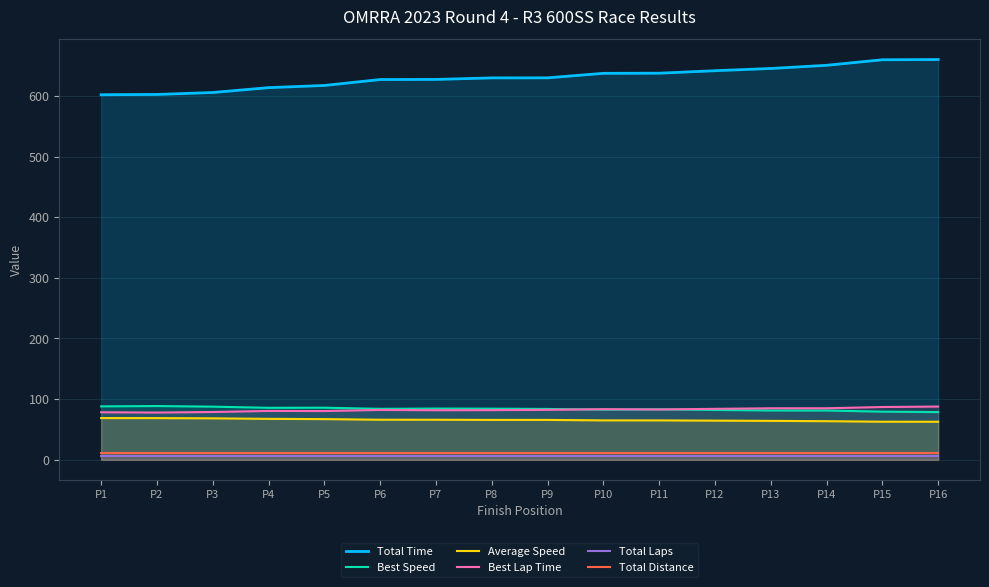

At which category does the chart reach its peak across all series?

P16